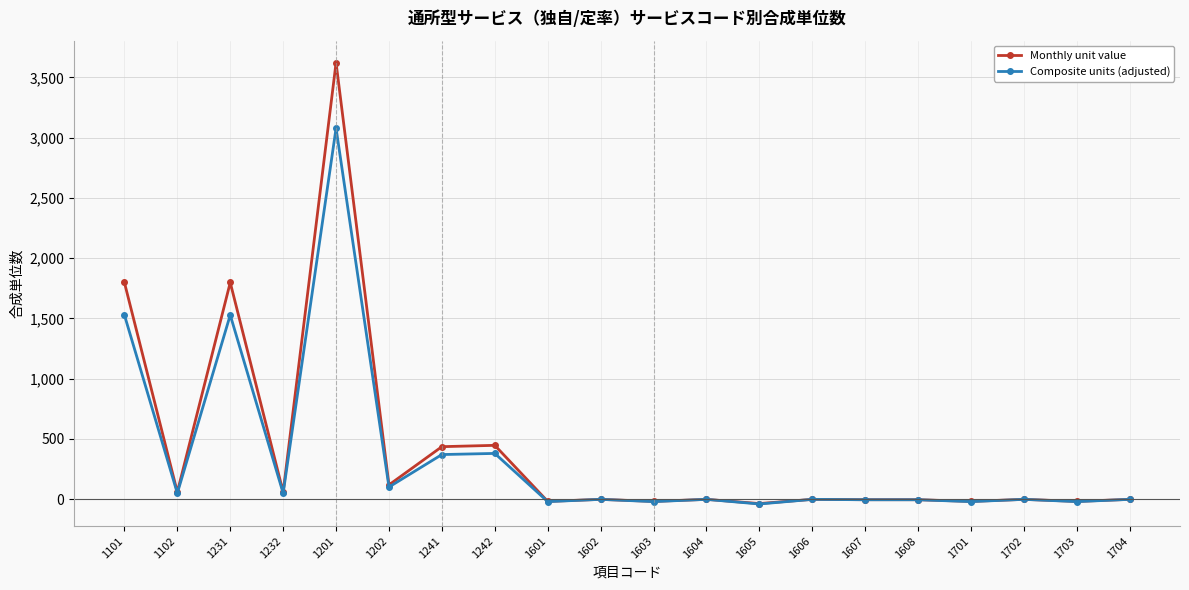

What is the label of the 11th point from the right?

1602